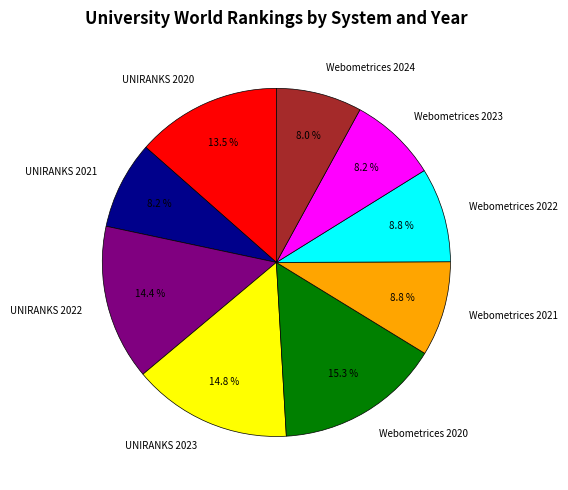

Which slice is the largest?

Webometrices 2020